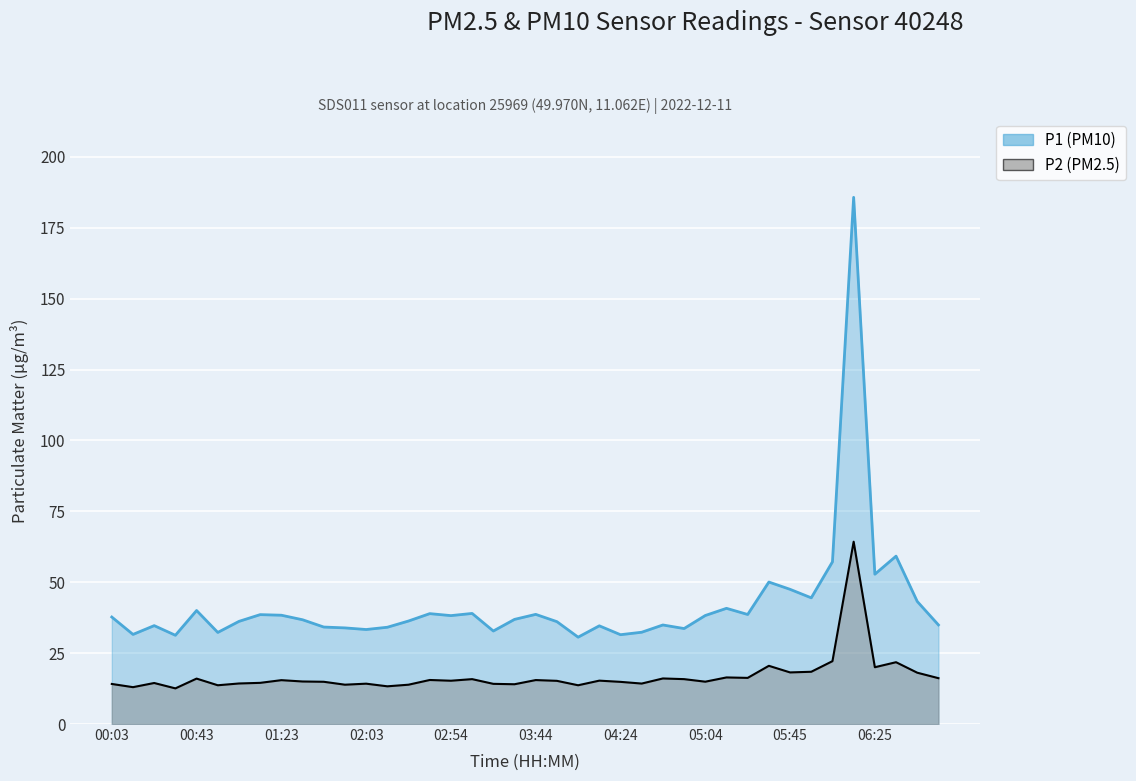

The P1 series shows 40.8 at 05:14. True or false?

True